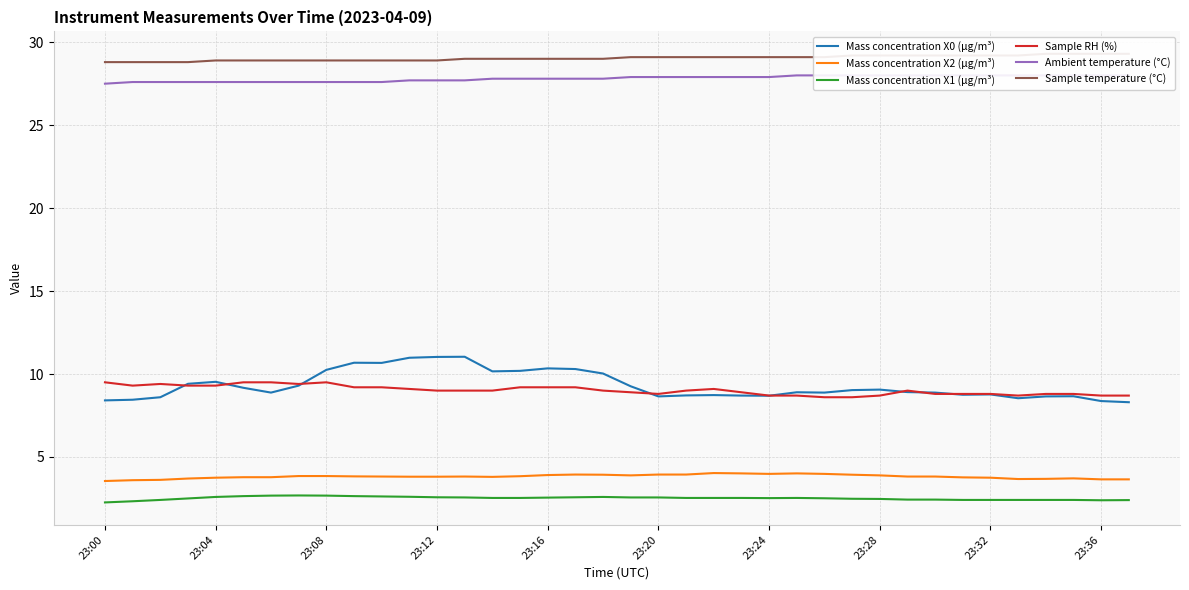

How many interior local valleys does the Mass concentration X2 (μg/m³) series have?

4